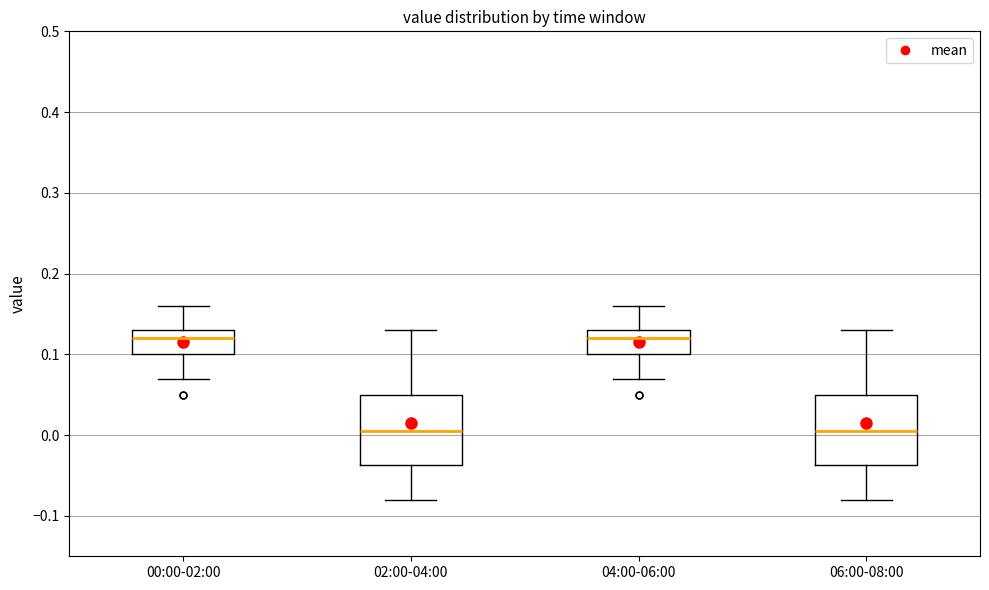

Reading left to right, transcribe this box plot: for each box, give where its median line is, the range the box spans, and where its two whiskers end, as read against the y-axis. The values are not printed on the chart, so give them approximately, as read against the axis.

00:00-02:00: median 0.12, box 0.10 to 0.13, whiskers 0.07 to 0.16
02:00-04:00: median 0.01, box -0.04 to 0.05, whiskers -0.08 to 0.13
04:00-06:00: median 0.12, box 0.10 to 0.13, whiskers 0.07 to 0.16
06:00-08:00: median 0.01, box -0.04 to 0.05, whiskers -0.08 to 0.13